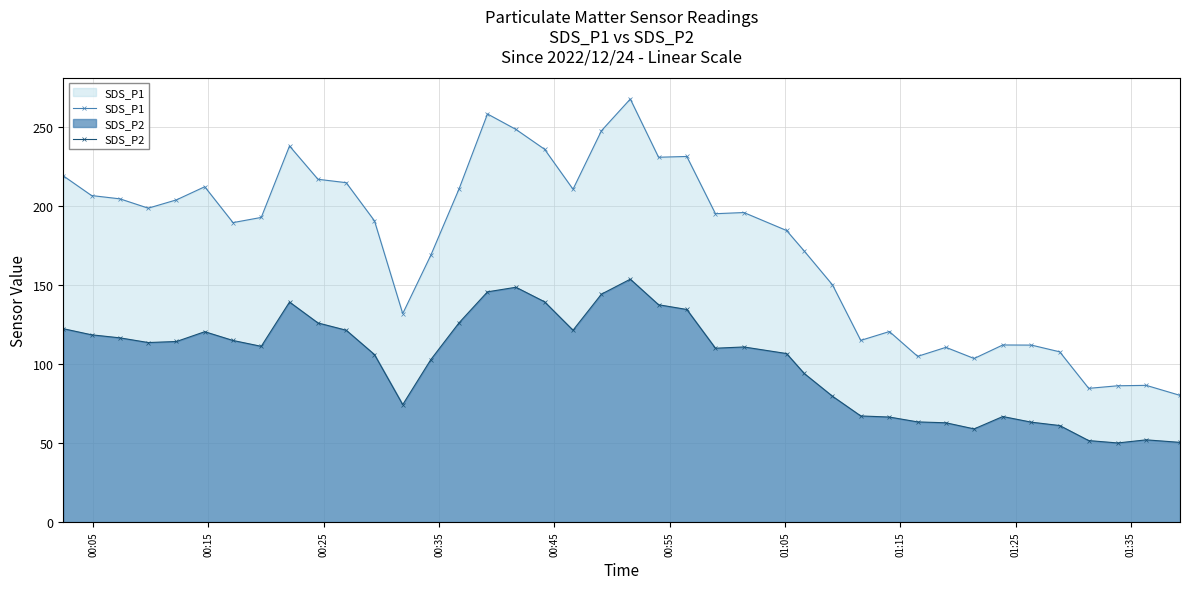

List the series in order of their overall mean, lowest first.

SDS_P2, SDS_P1